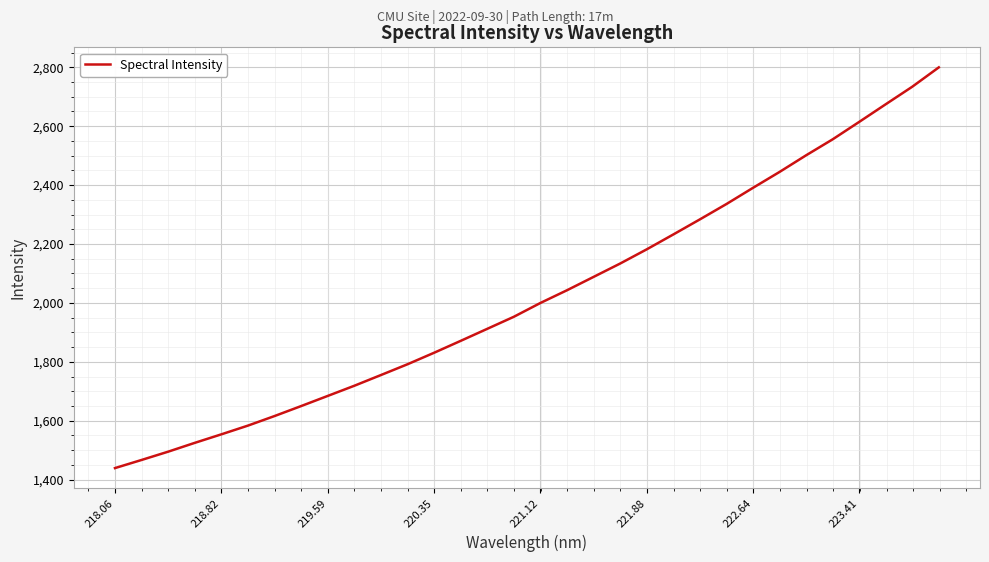

What is the difference between the maximum and minimum values?

1360.5